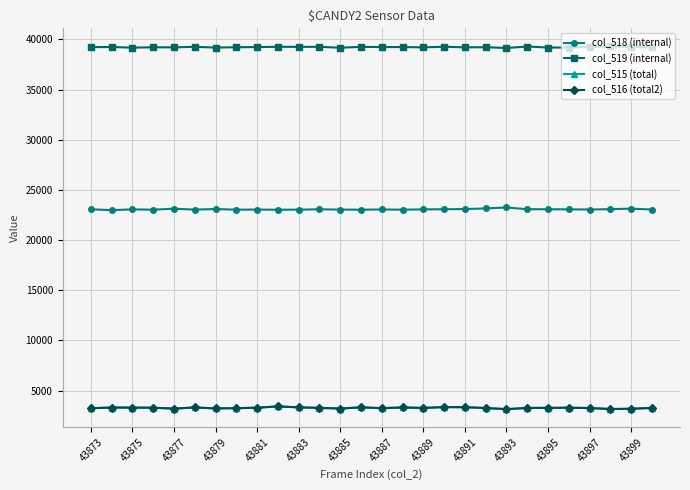

True or false: col_515 (total) has more than 2 points higher than both neighbors.

True